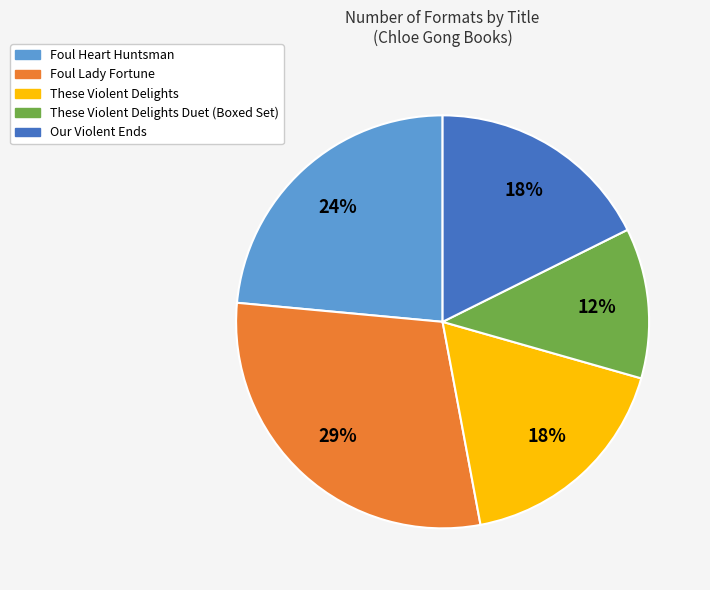

Is there any slice that represents more than half of the pie?

No